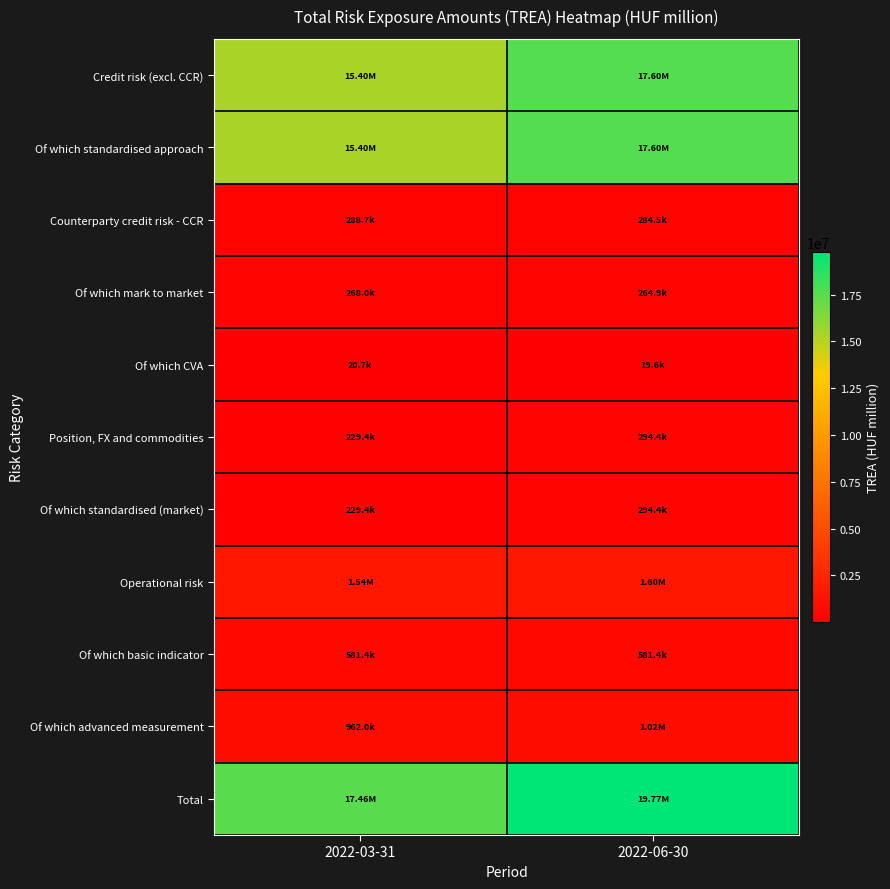

Reading right to left, list all the values displayed in this chart.

Credit risk (excl. CCR): 2022-06-30=17596004.5	2022-03-31=15402871.3
Of which standardised approach: 2022-06-30=17596004.5	2022-03-31=15402871.3
Counterparty credit risk - CCR: 2022-06-30=284518.4	2022-03-31=288662.0
Of which mark to market: 2022-06-30=264877.0	2022-03-31=267983.4
Of which CVA: 2022-06-30=19641.4	2022-03-31=20678.6
Position, FX and commodities: 2022-06-30=294379.0	2022-03-31=229449.1
Of which standardised (market): 2022-06-30=294379.0	2022-03-31=229449.1
Operational risk: 2022-06-30=1597244.2	2022-03-31=1543373.6
Of which basic indicator: 2022-06-30=581385.7	2022-03-31=581385.7
Of which advanced measurement: 2022-06-30=1015858.5	2022-03-31=961987.9
Total: 2022-06-30=19772146.2	2022-03-31=17464355.9